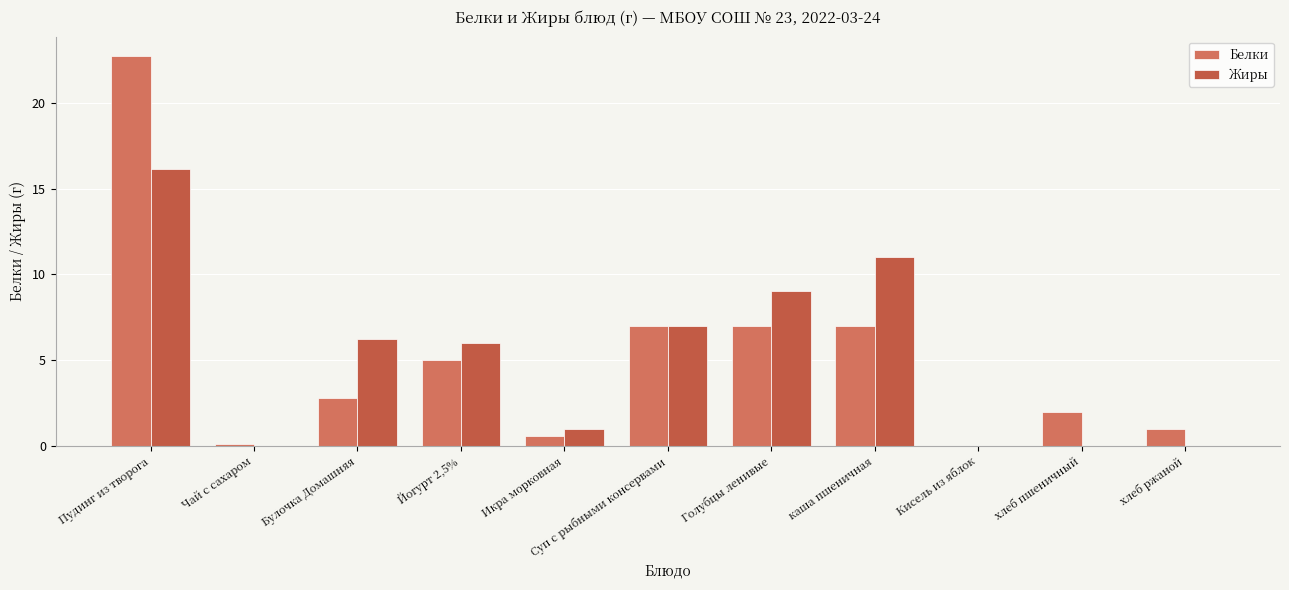

How many groups of bars are there?

11